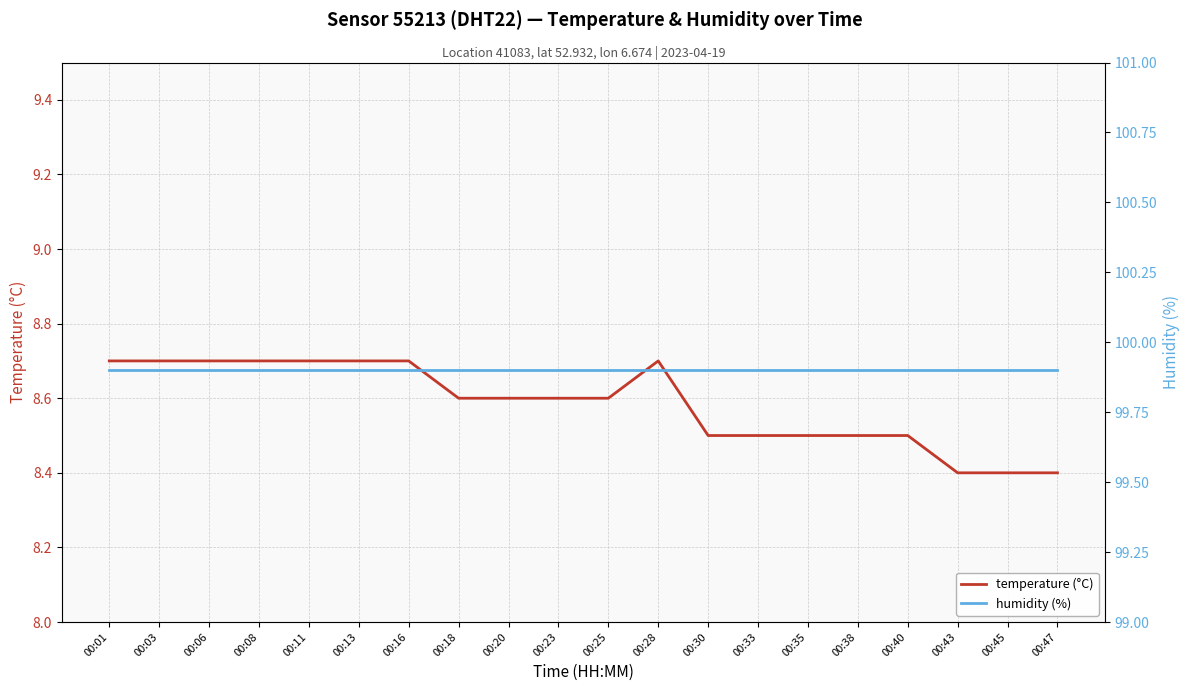

Reading left to right, list all the values displayed in this chart.

temperature (°C): 00:01=8.7	00:03=8.7	00:06=8.7	00:08=8.7	00:11=8.7	00:13=8.7	00:16=8.7	00:18=8.6	00:20=8.6	00:23=8.6	00:25=8.6	00:28=8.7	00:30=8.5	00:33=8.5	00:35=8.5	00:38=8.5	00:40=8.5	00:43=8.4	00:45=8.4	00:47=8.4
humidity (%): 00:01=99.9	00:03=99.9	00:06=99.9	00:08=99.9	00:11=99.9	00:13=99.9	00:16=99.9	00:18=99.9	00:20=99.9	00:23=99.9	00:25=99.9	00:28=99.9	00:30=99.9	00:33=99.9	00:35=99.9	00:38=99.9	00:40=99.9	00:43=99.9	00:45=99.9	00:47=99.9